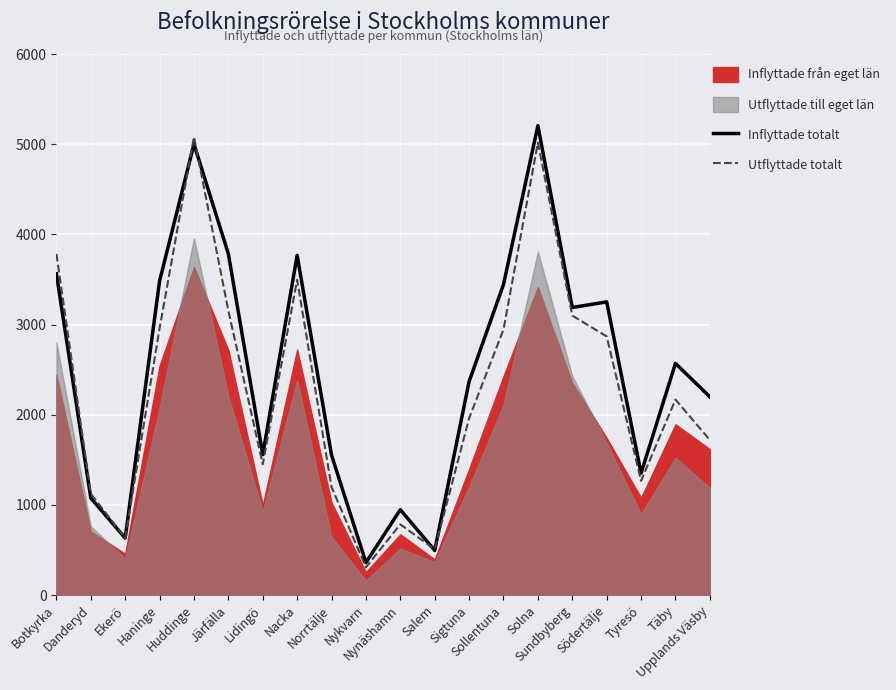

What is the minimum value for Inflyttade totalt?

360